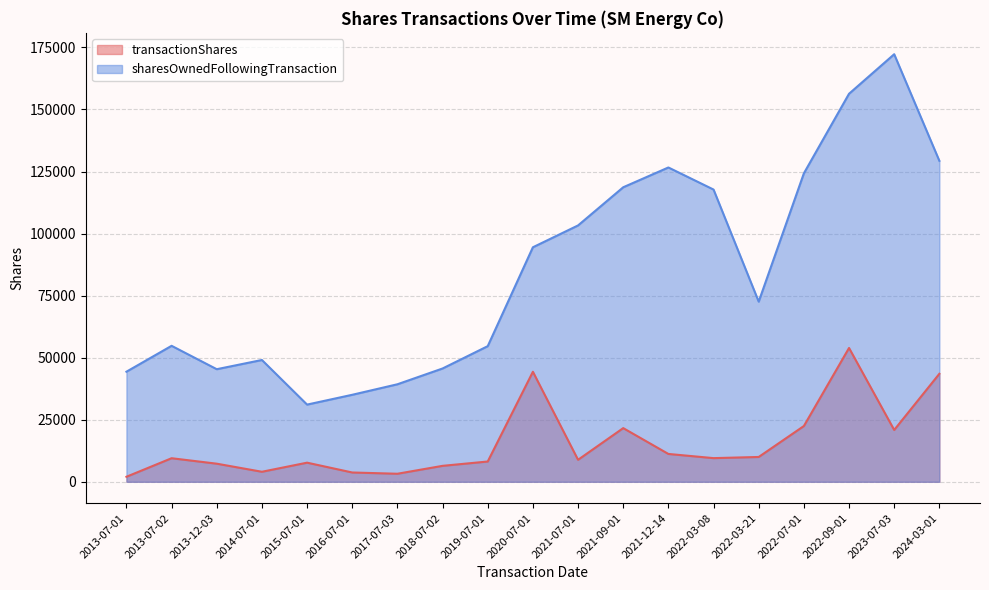

Does the chart have visible grid lines?

Yes